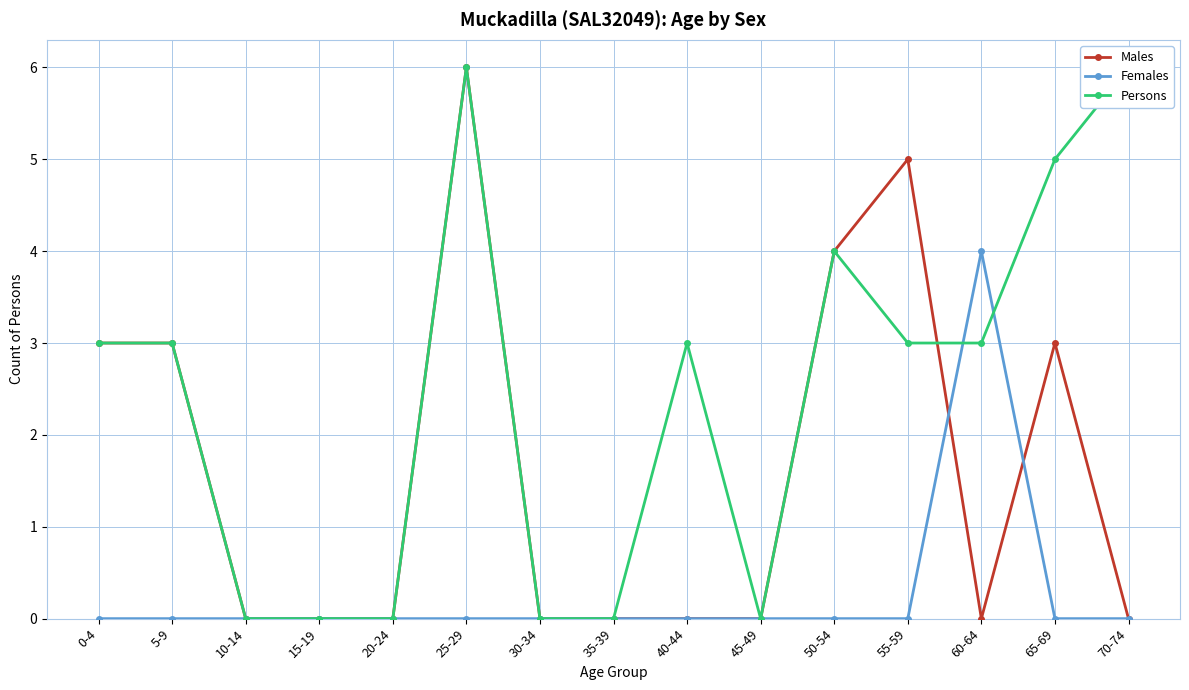

At which label does Persons reach its peak?

25-29